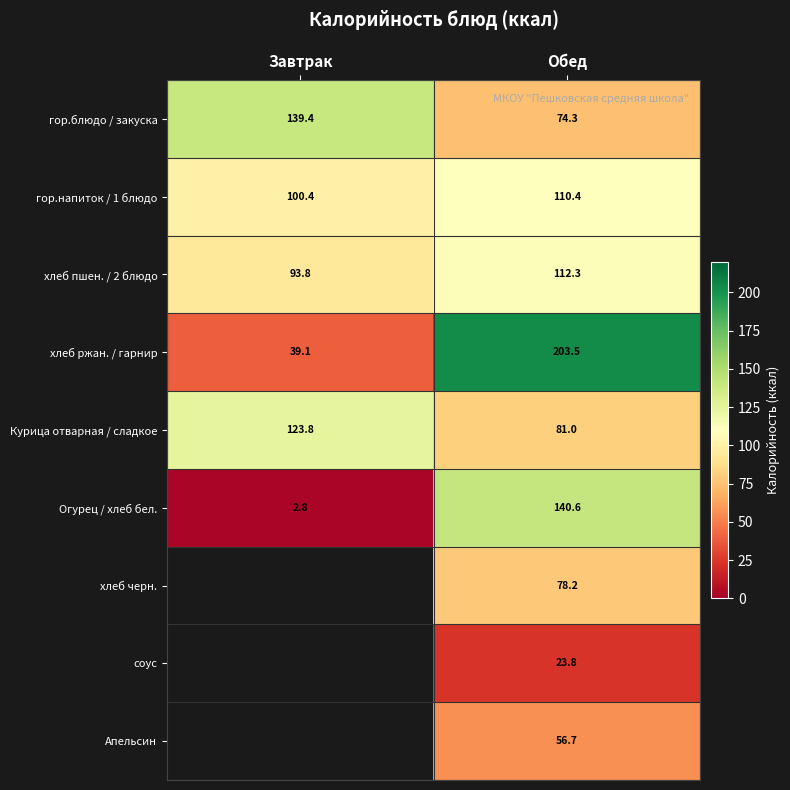

Is it true that Огурец / хлеб бел. equals 140.6 at Обед?

True